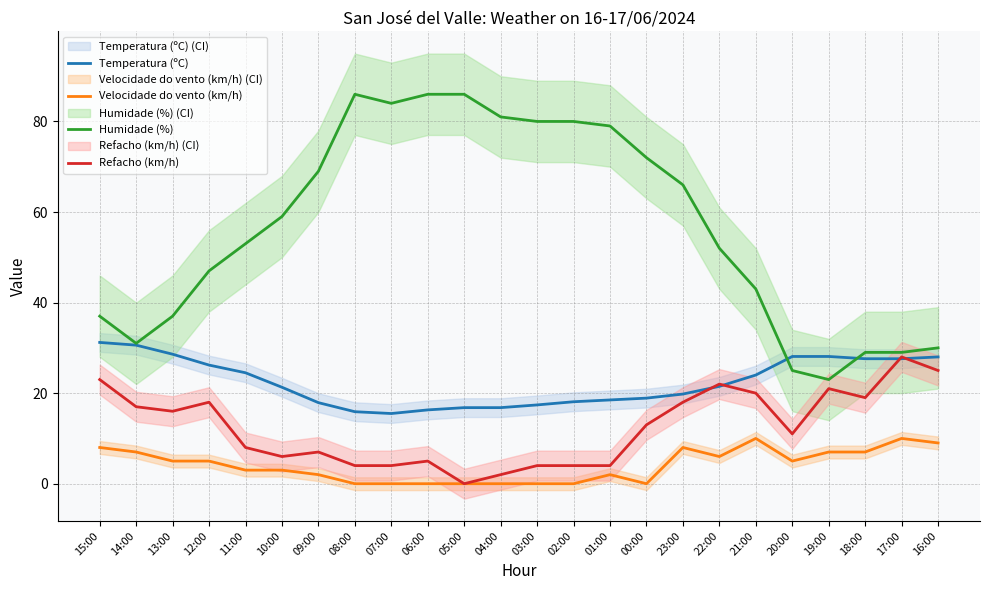

How many interior local valleys does the Temperatura (ºC) series have?

1